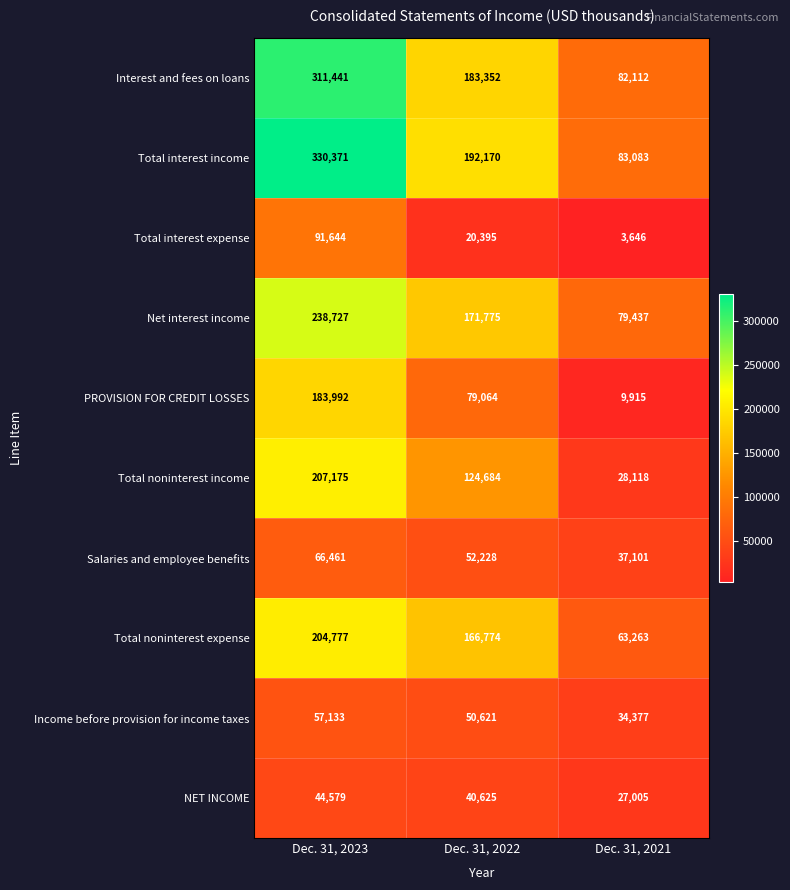

What is the spread (max minus min) of values at Dec. 31, 2021?

79437